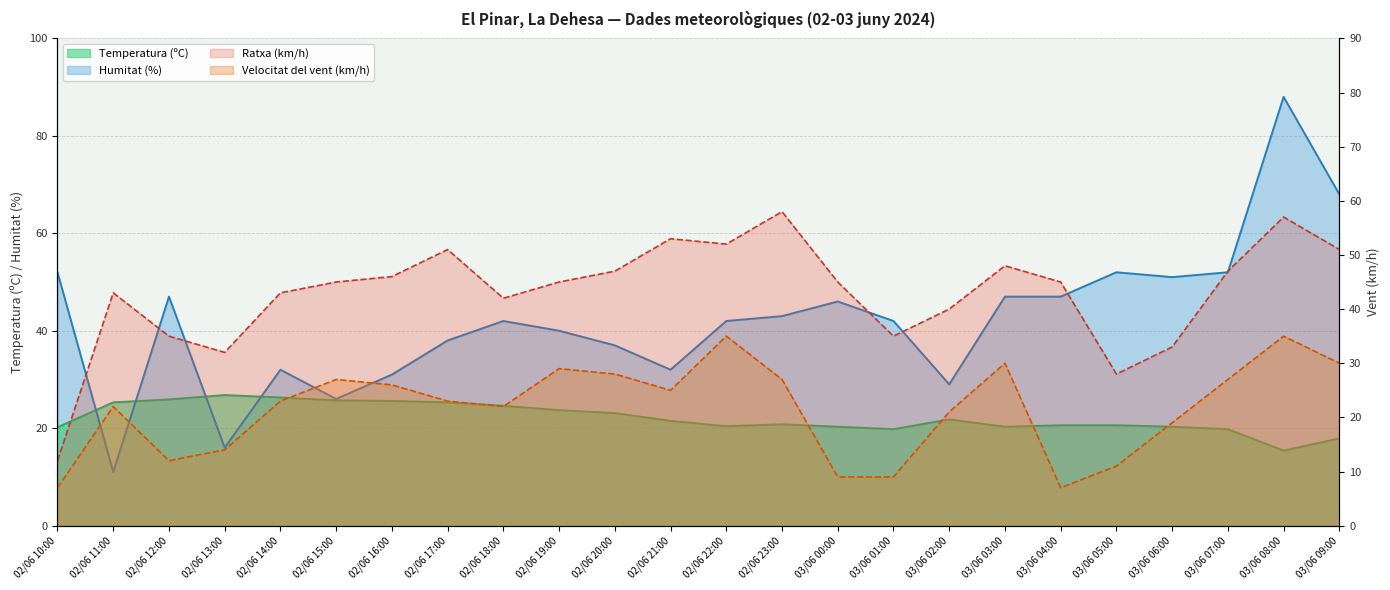

At which category does the chart reach its peak across all series?

03/06 08:00